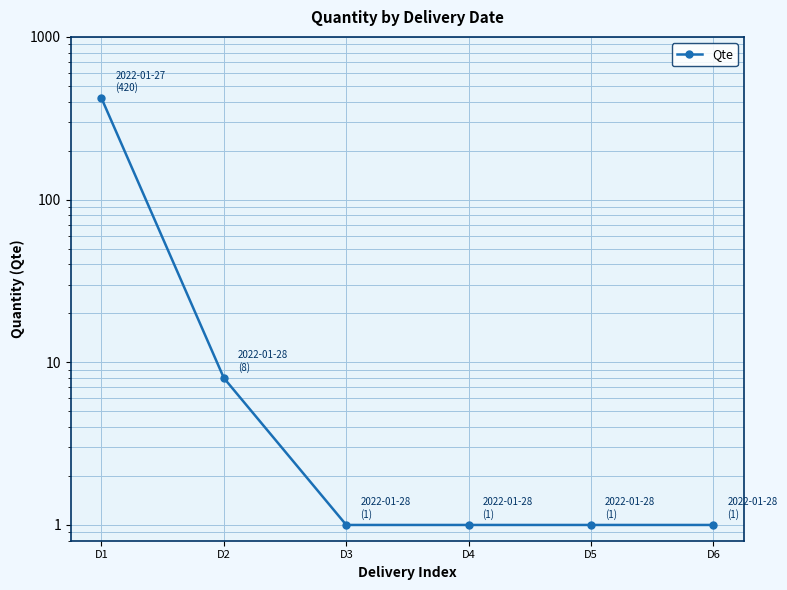

How many lines are shown in the chart?

1